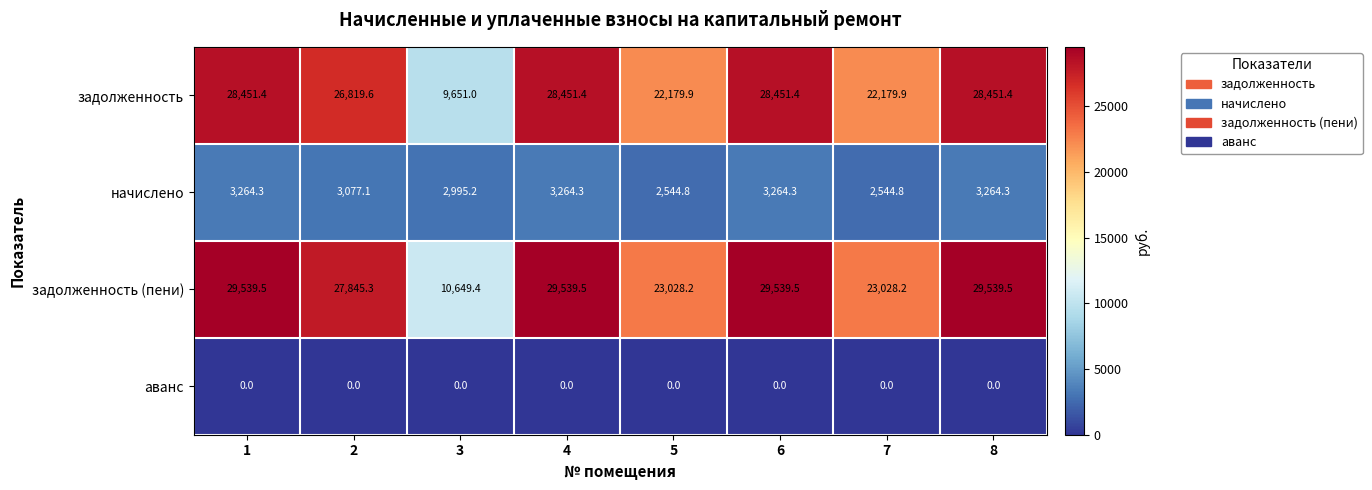

What is the total value across all series at 6?

61255.2